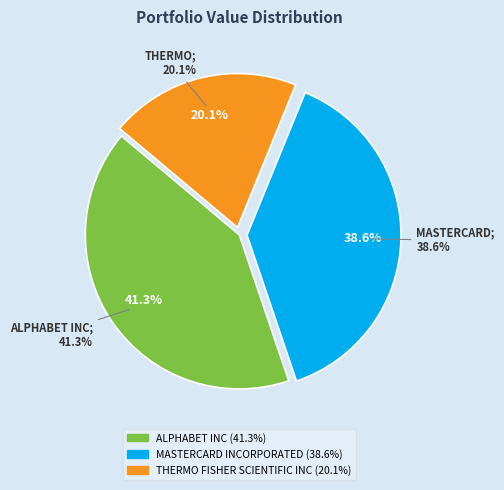

What portion of the pie excludes MASTERCARD INCORPORATED?

61.4%